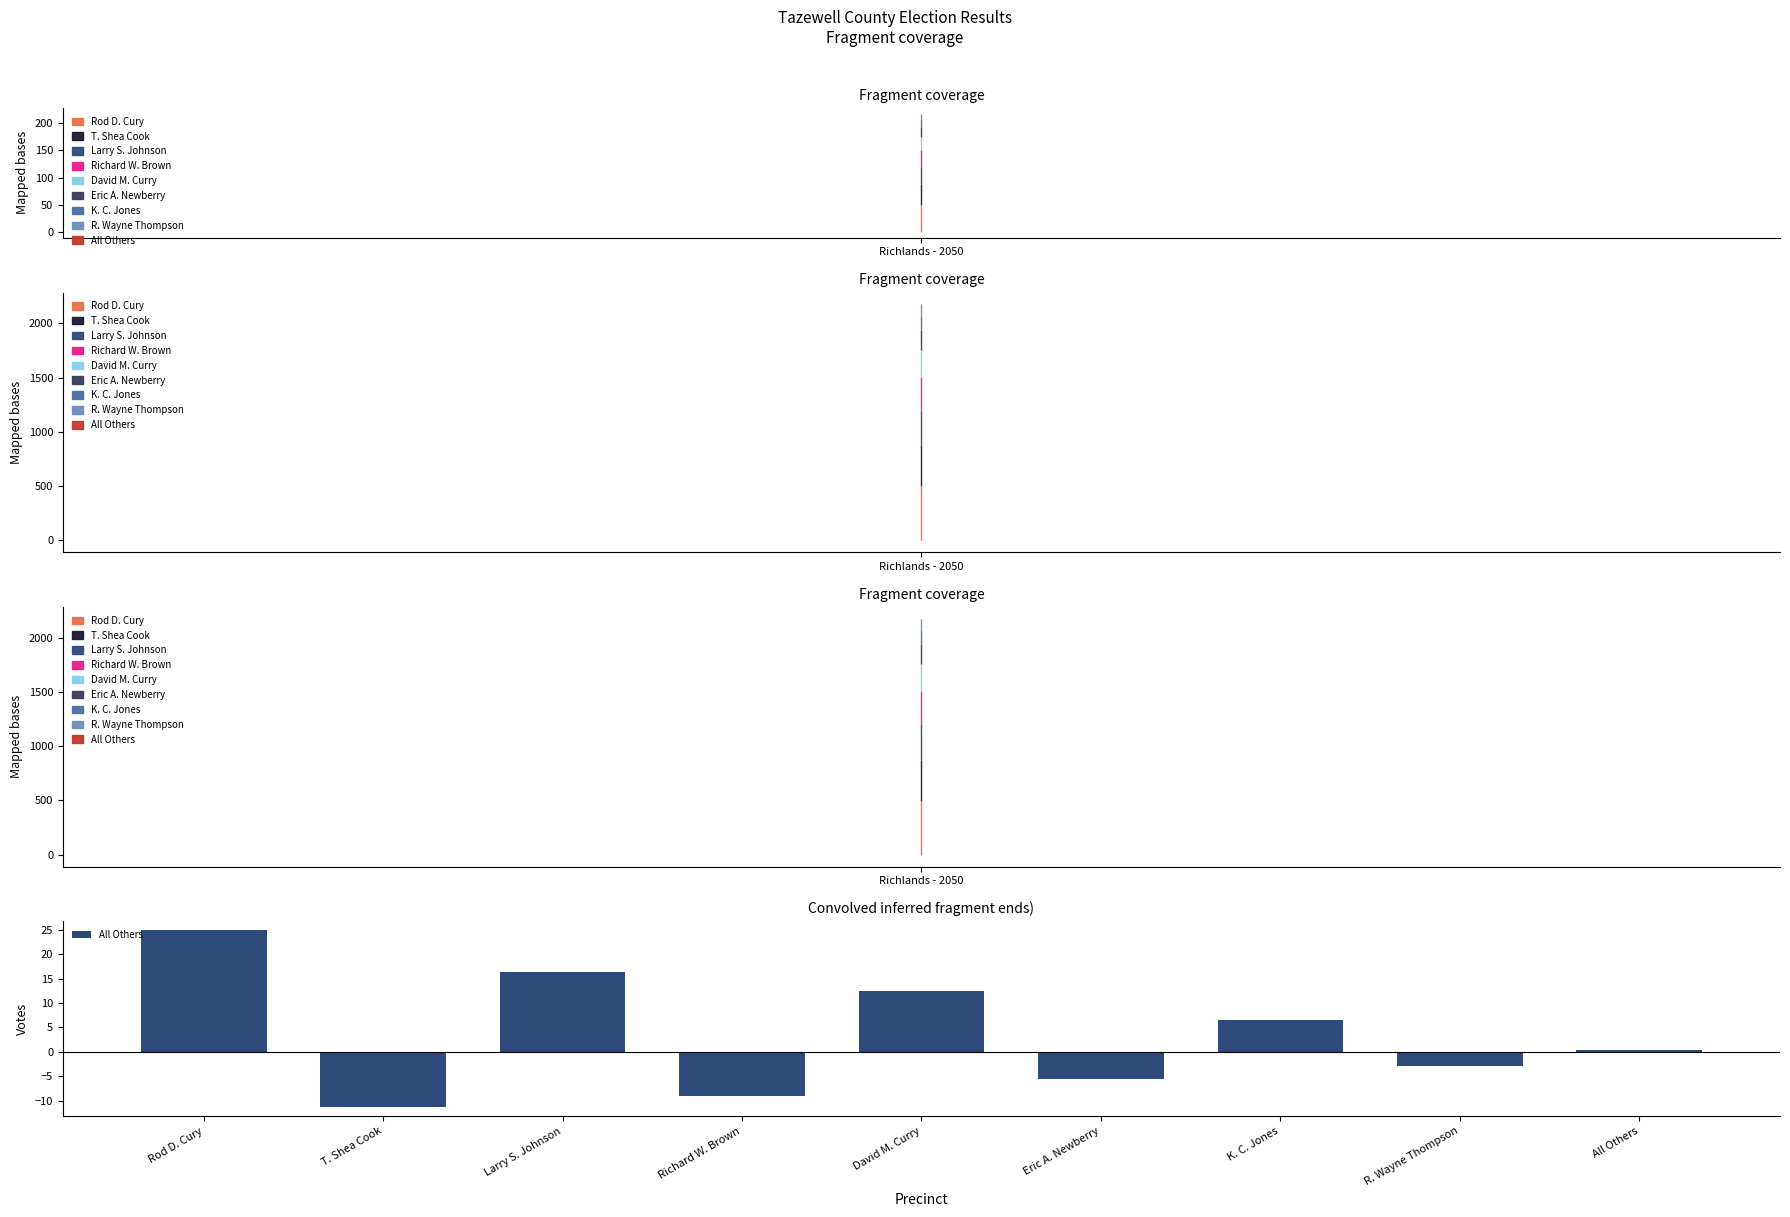

Between T. Shea Cook and Larry S. Johnson, which is larger?

Larry S. Johnson